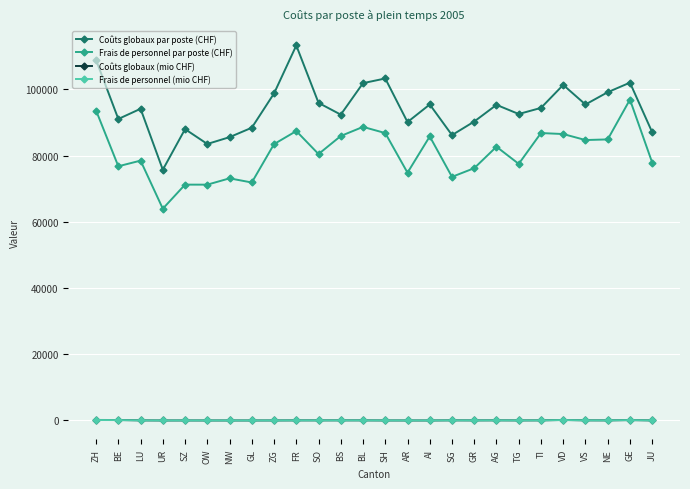

What is the label of the 22nd point from the left?

VD